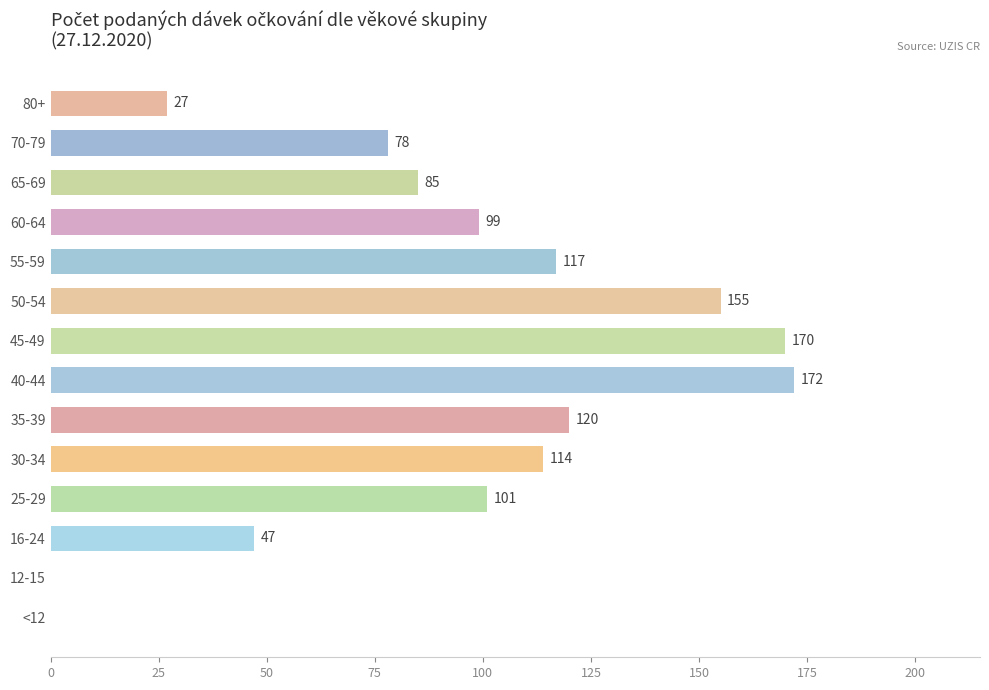

How many data points does each series have?

14